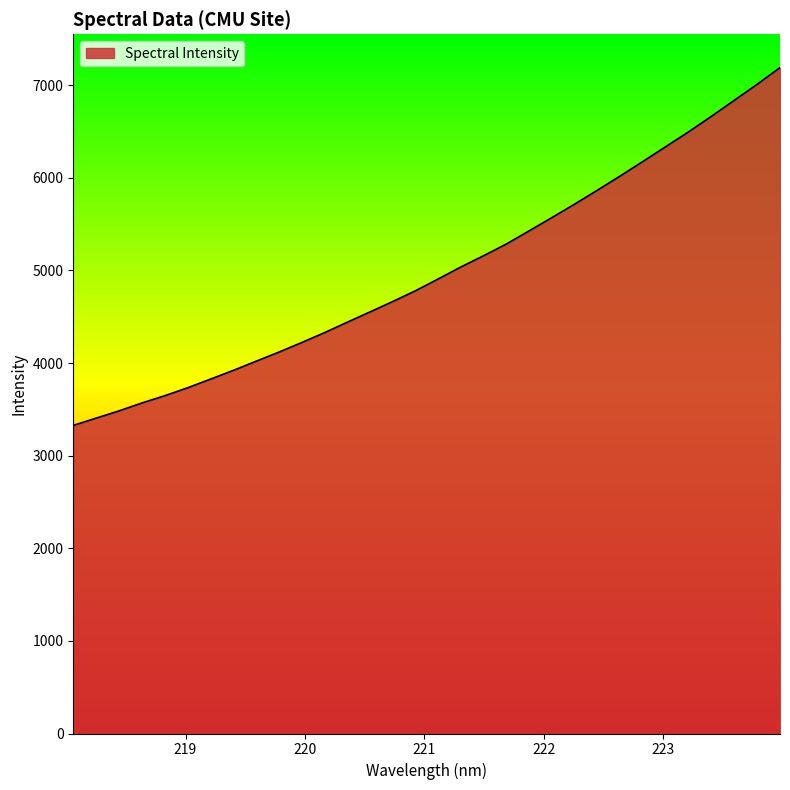

What is the smallest value displayed?

3326.5